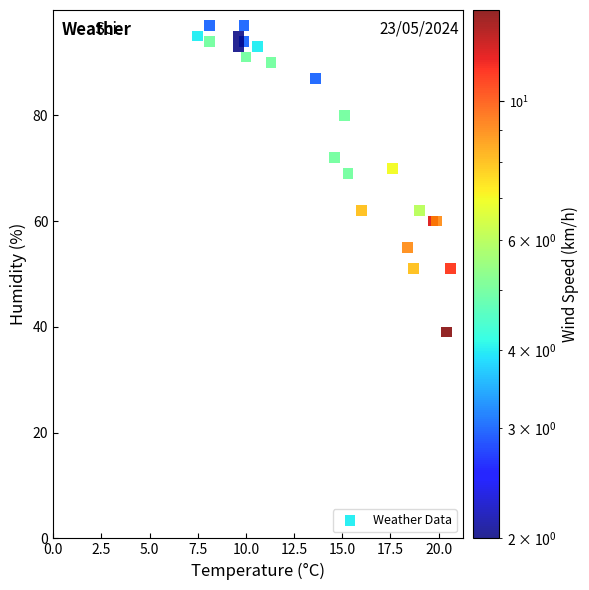

What Y value in the scatter plot is closest to 68?

69